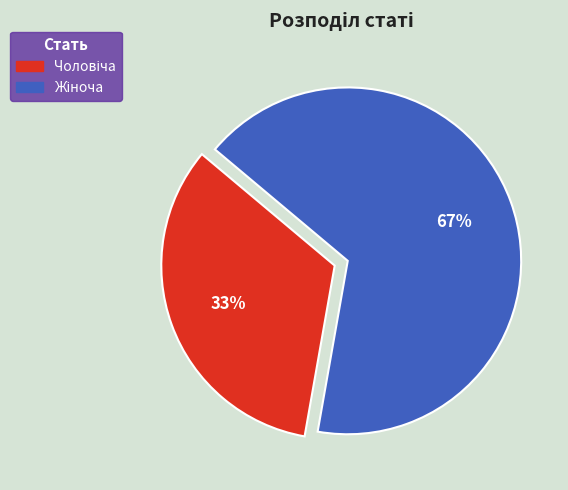

How many segments does this pie chart have?

2